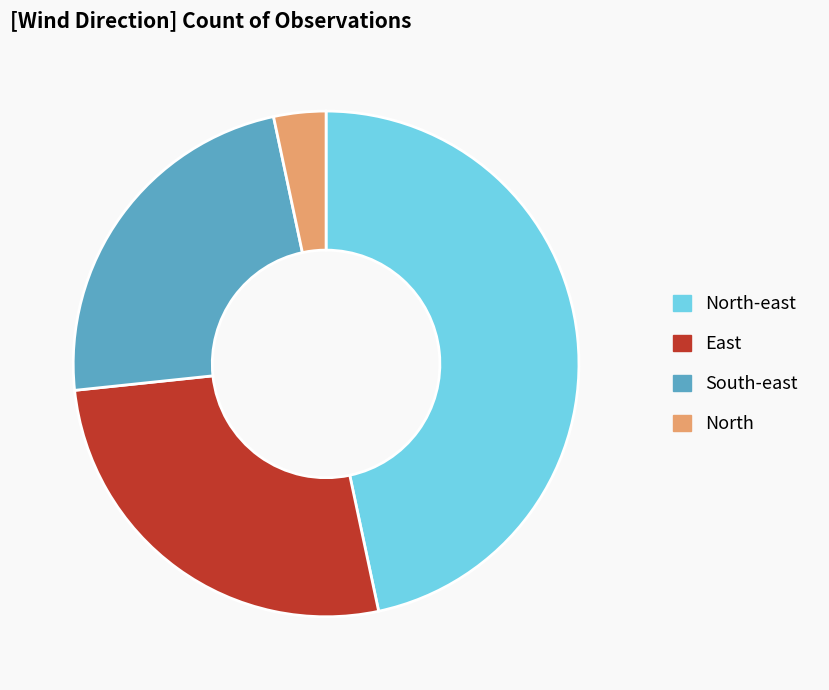

Is it true that South-east is 36% of the pie?

False